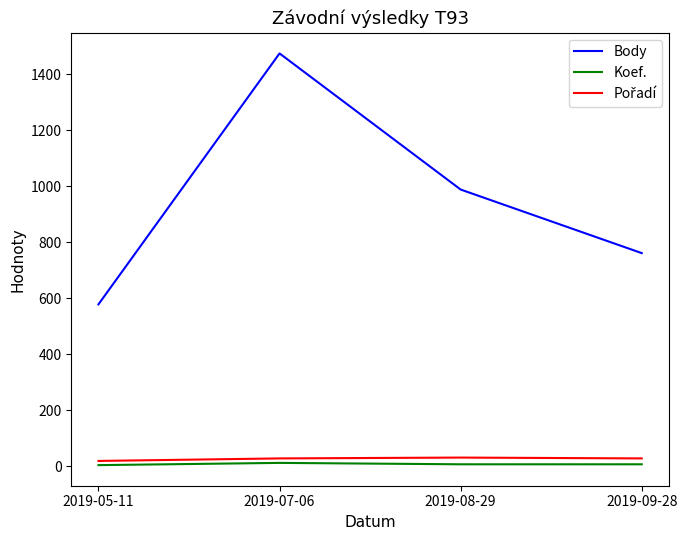

True or false: Koef. has more than 2 points higher than both neighbors.

False